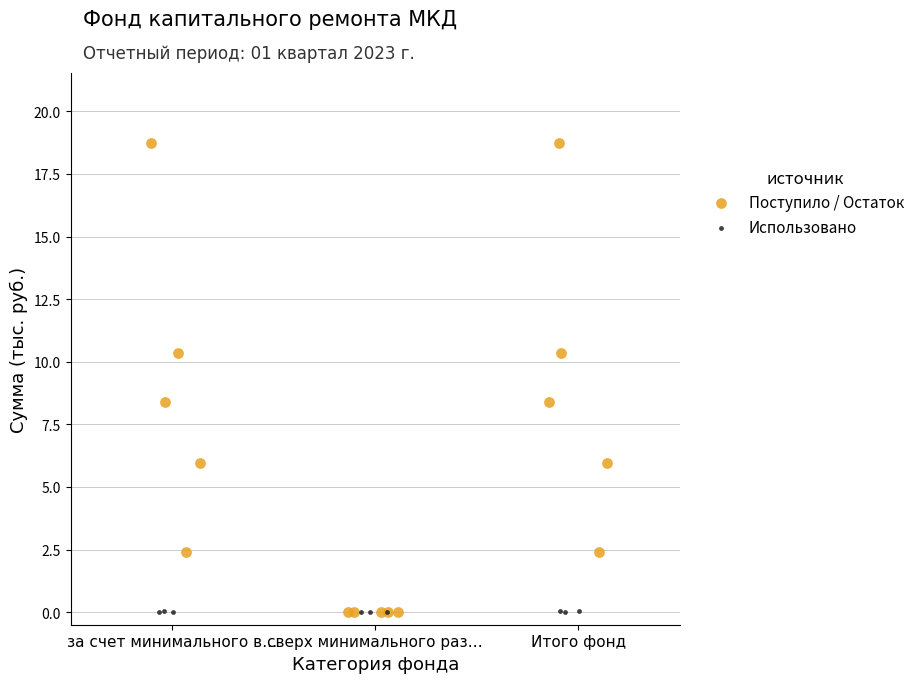

What are all the series names shown in the legend?

Поступило / Остаток, Использовано